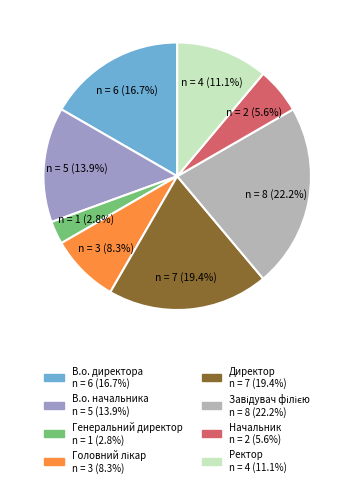

The Ректор slice represents 11% of the pie. True or false?

True